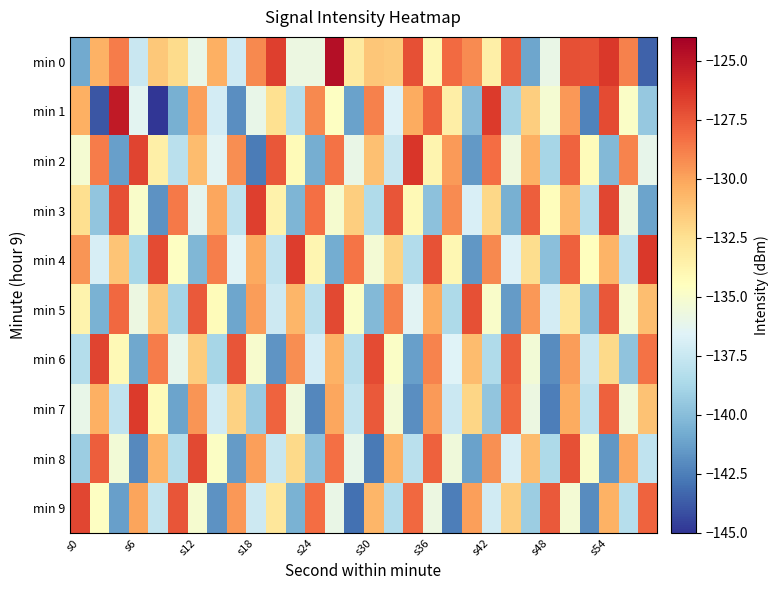

Reading left to right, transcribe all the data shown in this chart.

min 0: -140.8	-130.5	-128.7	-137.5	-131.4	-132.3	-136.0	-130.4	-137.2	-129.1	-126.7	-135.8	-135.8	-124.7	-133.1	-131.3	-131.5	-127.2	-133.9	-128.1	-129.2	-133.5	-127.6	-141.1	-136.0	-127.2	-127.3	-126.4	-128.9	-143.5
min 1: -130.4	-143.9	-125.2	-136.3	-145.7	-140.6	-129.9	-137.1	-142.0	-136.0	-132.5	-138.2	-129.1	-134.6	-141.2	-128.9	-136.7	-130.3	-127.8	-133.4	-140.1	-126.5	-138.9	-131.7	-135.2	-129.6	-142.3	-127.1	-134.8	-139.5
min 2: -135.2	-128.7	-141.3	-126.8	-133.5	-138.1	-130.9	-136.4	-129.3	-142.6	-127.5	-134.2	-140.7	-128.4	-135.9	-131.1	-137.6	-126.3	-133.8	-129.7	-141.5	-128.2	-135.6	-130.4	-138.8	-127.9	-134.3	-140.2	-129.0	-136.1
min 3: -132.4	-139.6	-127.2	-134.9	-141.8	-128.6	-136.3	-130.1	-137.9	-126.7	-133.6	-140.4	-128.3	-135.1	-131.7	-138.5	-127.4	-134.1	-139.8	-129.2	-136.8	-132.1	-140.6	-127.7	-134.4	-130.8	-138.2	-126.9	-135.7	-141.1
min 4: -129.5	-136.9	-131.3	-138.7	-127.1	-134.6	-140.3	-128.8	-136.5	-130.2	-137.8	-126.6	-133.9	-140.8	-128.5	-135.3	-131.9	-138.4	-127.3	-134.0	-141.6	-129.1	-136.7	-132.3	-139.9	-127.8	-134.5	-130.6	-138.0	-126.4
min 5: -133.7	-140.5	-128.1	-135.8	-131.4	-138.9	-127.6	-134.3	-141.0	-129.8	-137.3	-130.7	-138.1	-127.0	-134.7	-140.2	-128.9	-136.4	-130.3	-138.6	-127.2	-134.9	-141.4	-129.6	-137.1	-132.8	-140.0	-127.5	-135.2	-131.0
min 6: -138.3	-126.8	-134.1	-140.9	-128.7	-136.2	-131.6	-138.8	-127.4	-135.0	-141.7	-129.3	-137.0	-130.5	-138.2	-127.1	-134.8	-141.3	-129.0	-136.6	-130.9	-138.5	-127.7	-135.4	-142.0	-129.8	-137.5	-132.2	-139.7	-128.4
min 7: -136.0	-130.4	-137.8	-126.5	-134.2	-141.1	-129.5	-137.2	-131.8	-139.4	-127.9	-135.5	-142.2	-130.1	-137.7	-127.6	-135.3	-141.9	-129.7	-137.4	-132.0	-139.6	-128.1	-135.8	-142.5	-130.3	-138.0	-127.8	-135.5	-131.2
min 8: -139.2	-127.7	-135.4	-142.1	-130.6	-138.3	-127.0	-134.7	-141.4	-129.9	-137.6	-132.2	-139.8	-128.3	-136.0	-142.7	-130.4	-138.1	-127.8	-135.5	-141.2	-129.4	-136.9	-130.9	-138.6	-127.2	-134.9	-141.6	-130.1	-137.8
min 9: -126.9	-134.6	-141.3	-130.0	-137.7	-127.4	-135.1	-141.8	-129.6	-137.3	-132.9	-140.5	-128.2	-135.9	-143.0	-130.7	-138.4	-128.1	-135.8	-142.5	-129.9	-137.2	-131.6	-139.2	-127.6	-135.3	-142.0	-130.5	-138.2	-127.9